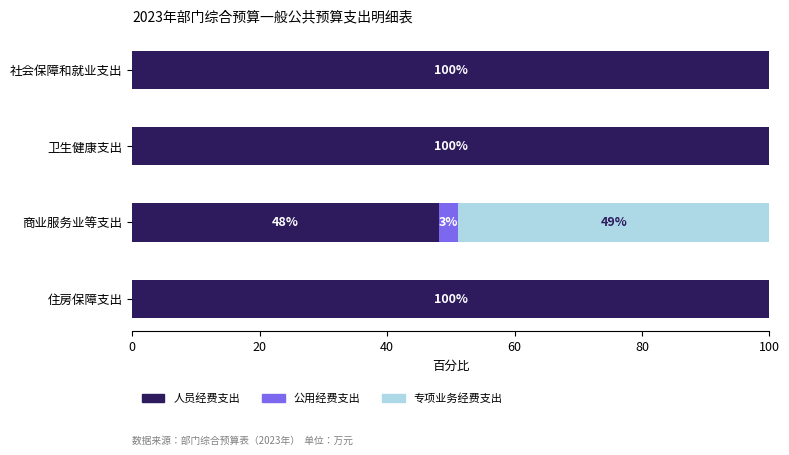

How many series are shown in this chart?

3